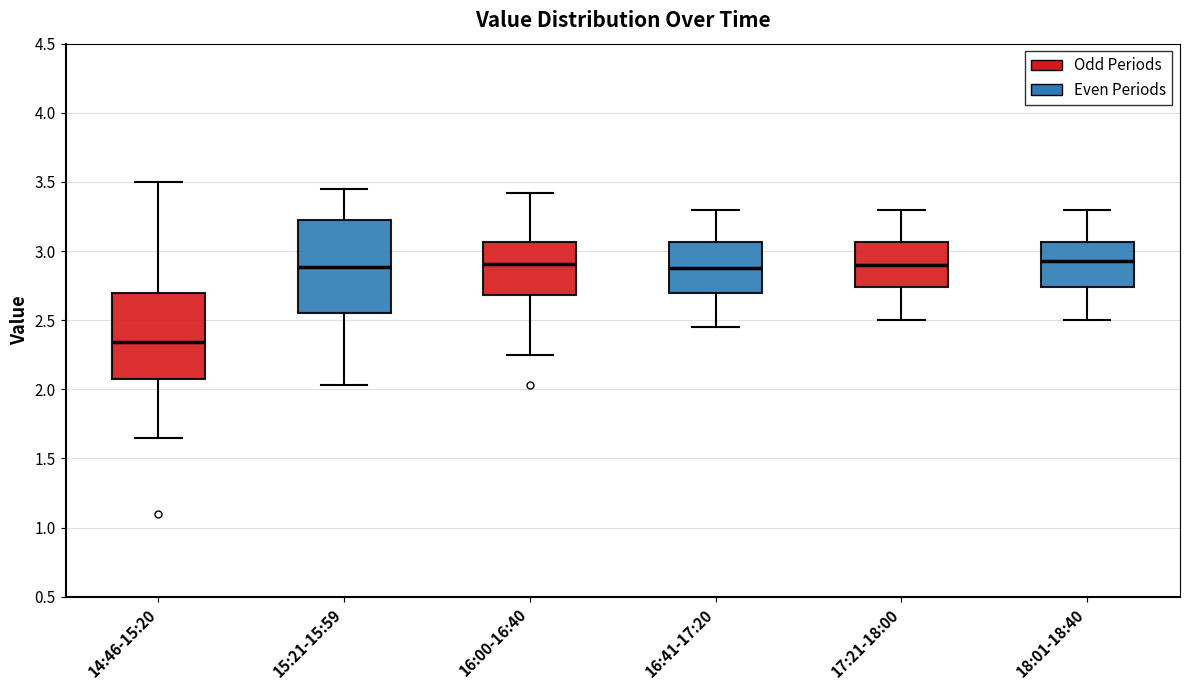

Reading left to right, read every box against the y-axis: the position of its median line, the range the box covers, and the ends of its whiskers. The values are not printed on the chart, so give them approximately, as read against the axis.

14:46-15:20: median 2.35, box 2.05 to 2.70, whiskers 1.65 to 3.50
15:21-15:59: median 2.90, box 2.55 to 3.25, whiskers 2.05 to 3.45
16:00-16:40: median 2.90, box 2.70 to 3.05, whiskers 2.25 to 3.40
16:41-17:20: median 2.90, box 2.70 to 3.05, whiskers 2.45 to 3.30
17:21-18:00: median 2.90, box 2.75 to 3.05, whiskers 2.50 to 3.30
18:01-18:40: median 2.95, box 2.75 to 3.05, whiskers 2.50 to 3.30